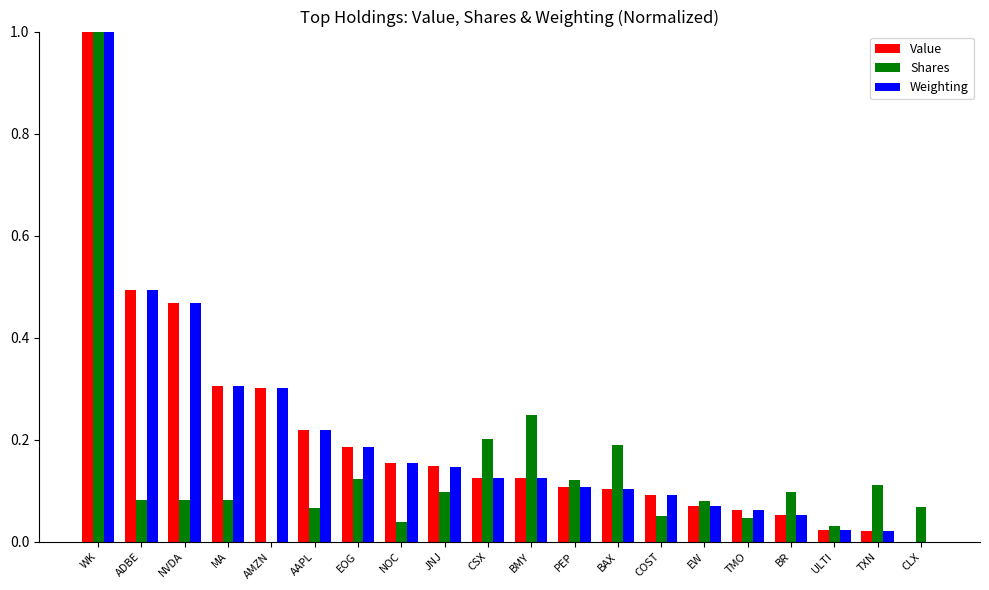

Read the Shares value at WK.

1.0